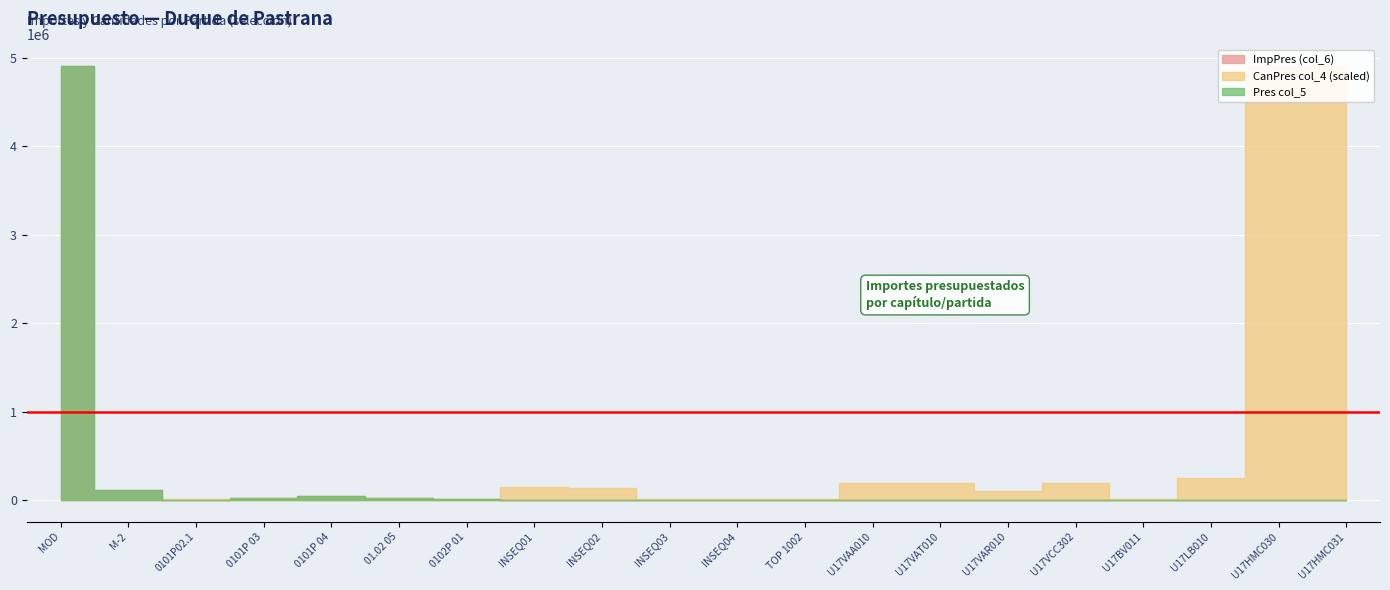

At which label does Pres col_5 first exceed 335?

MOD